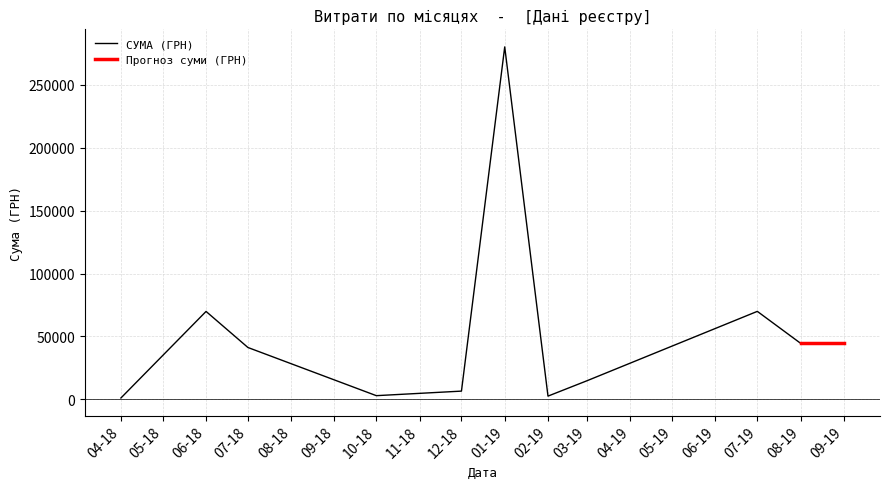

Which has a higher value, 2 or 15?

2